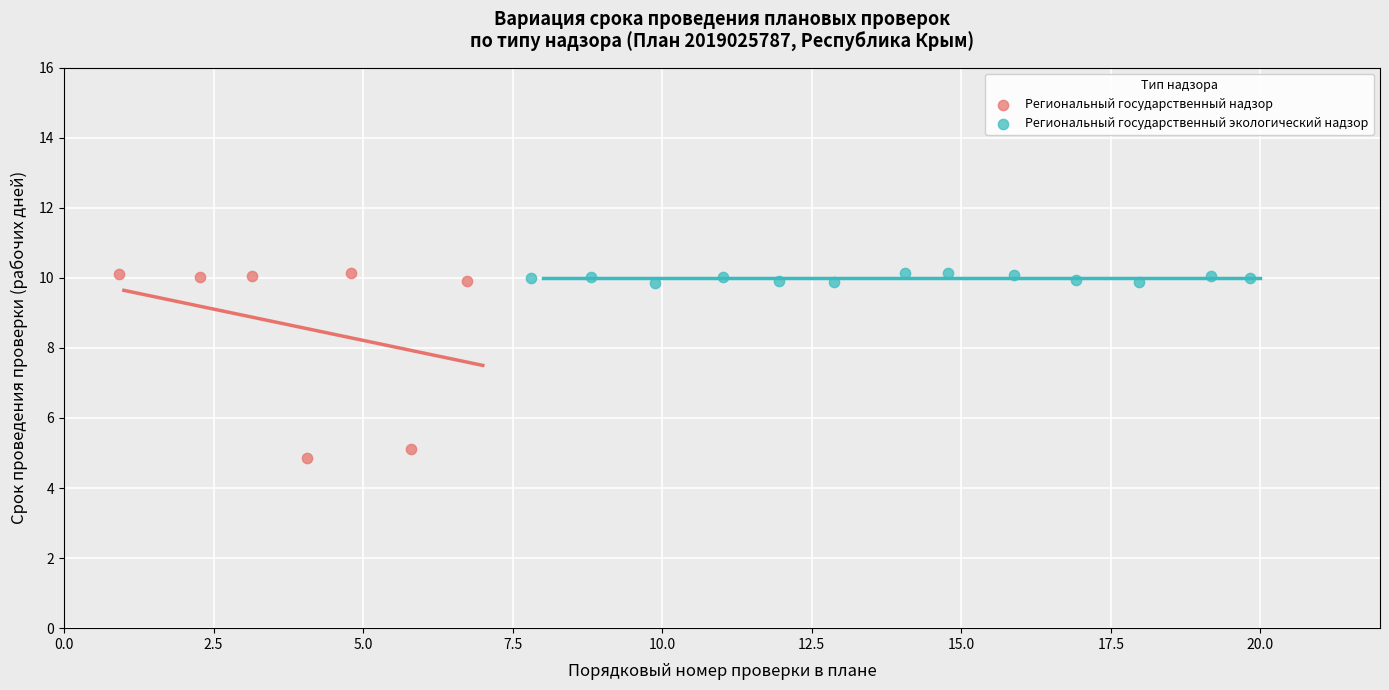

Which series contains the lowest Y value?

Региональный государственный надзор